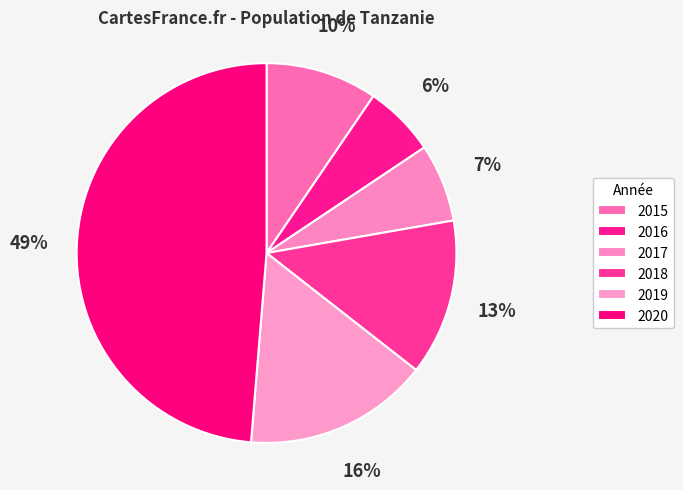

True or false: 2019 accounts for 16% of the total.

True